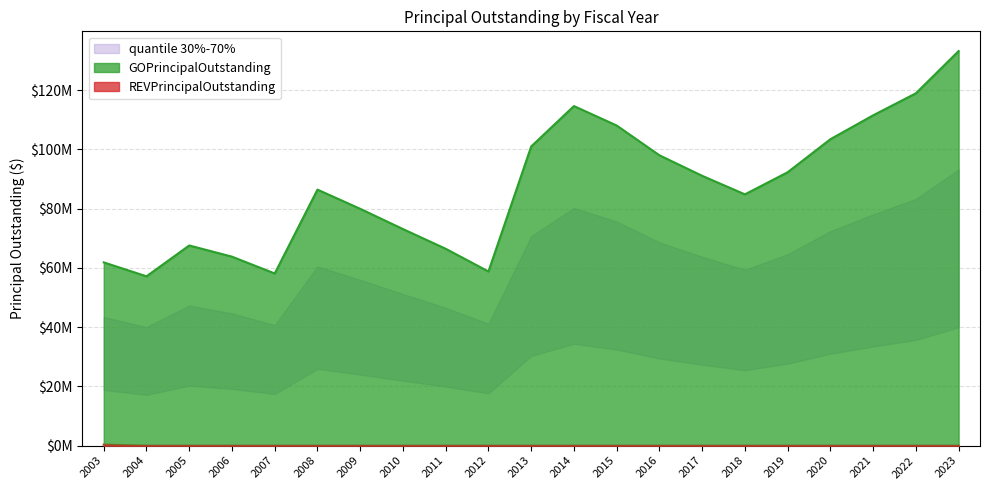

Does the chart have visible grid lines?

Yes